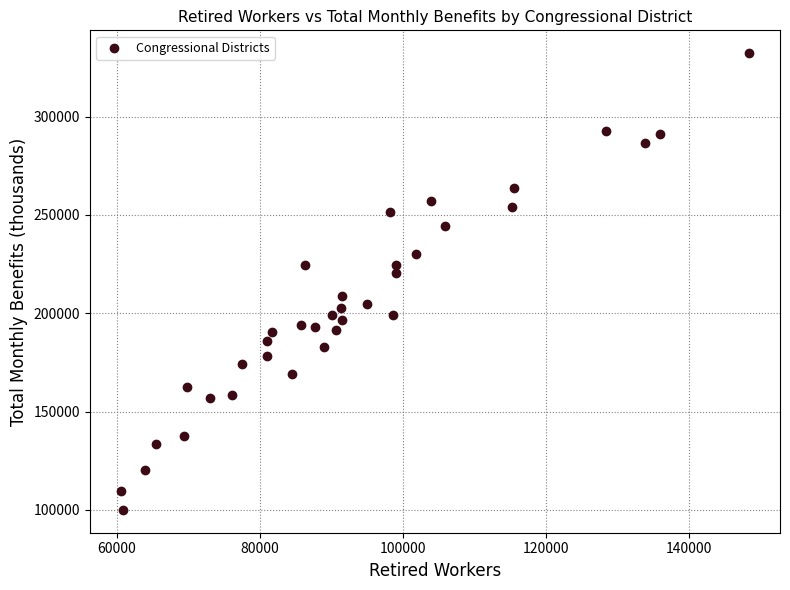

What Y value in the scatter plot is closest to 216138?

220665